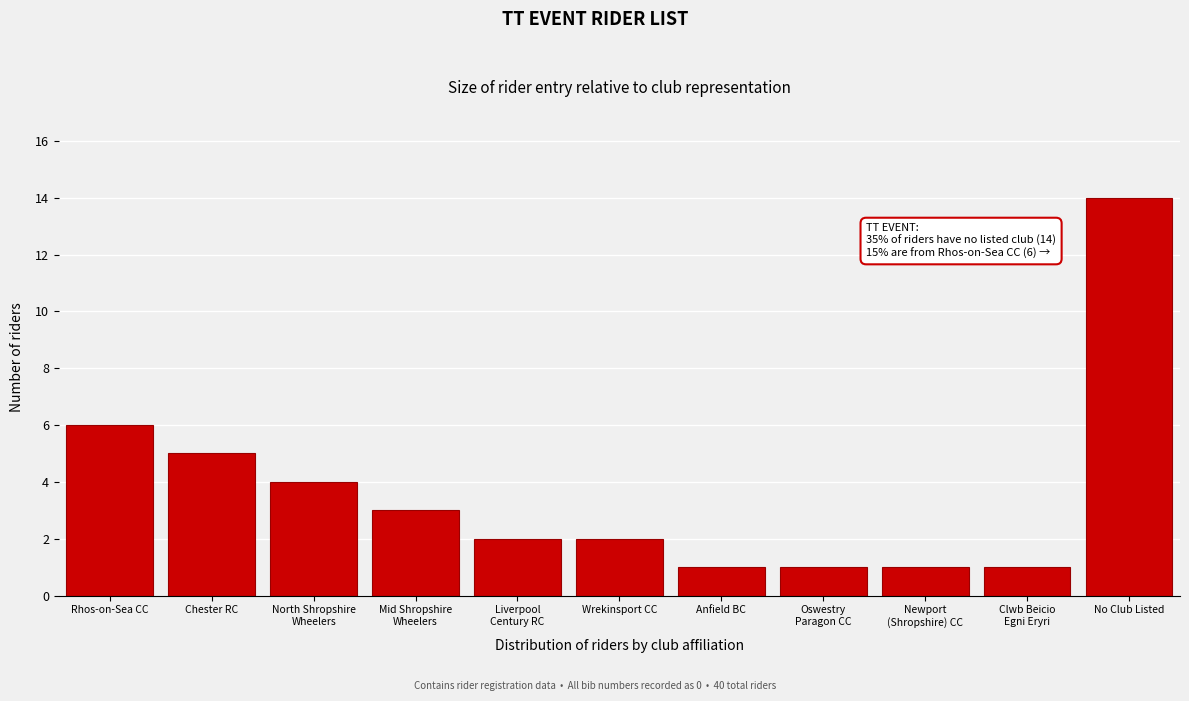

Reading left to right, list all the values displayed in this chart.

6	5	4	3	2	2	1	1	1	1	14